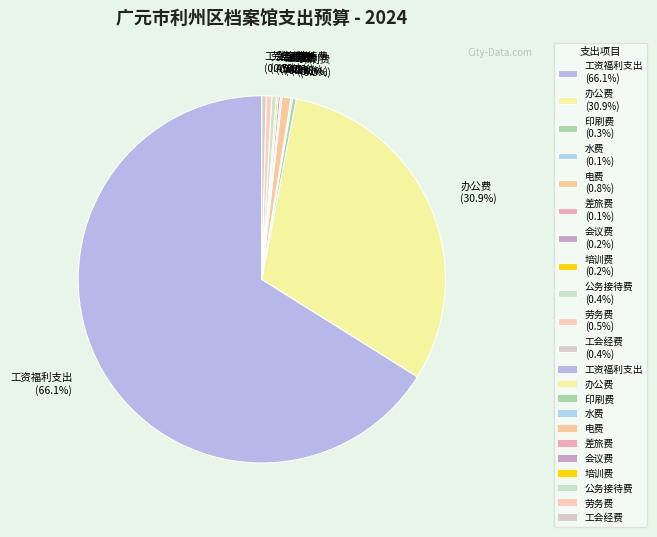

Which has a higher value, 工资福利支出 (66.1%) or 公务接待费 (0.4%)?

工资福利支出 (66.1%)